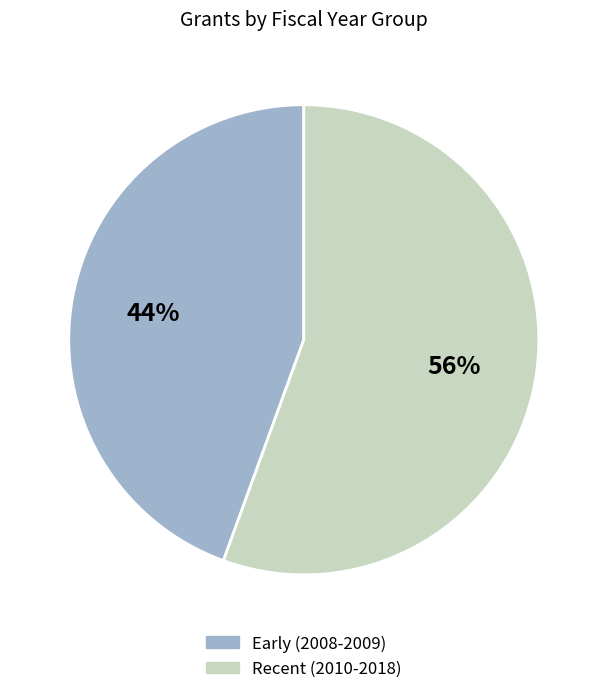

Is there a majority slice in this chart?

Yes